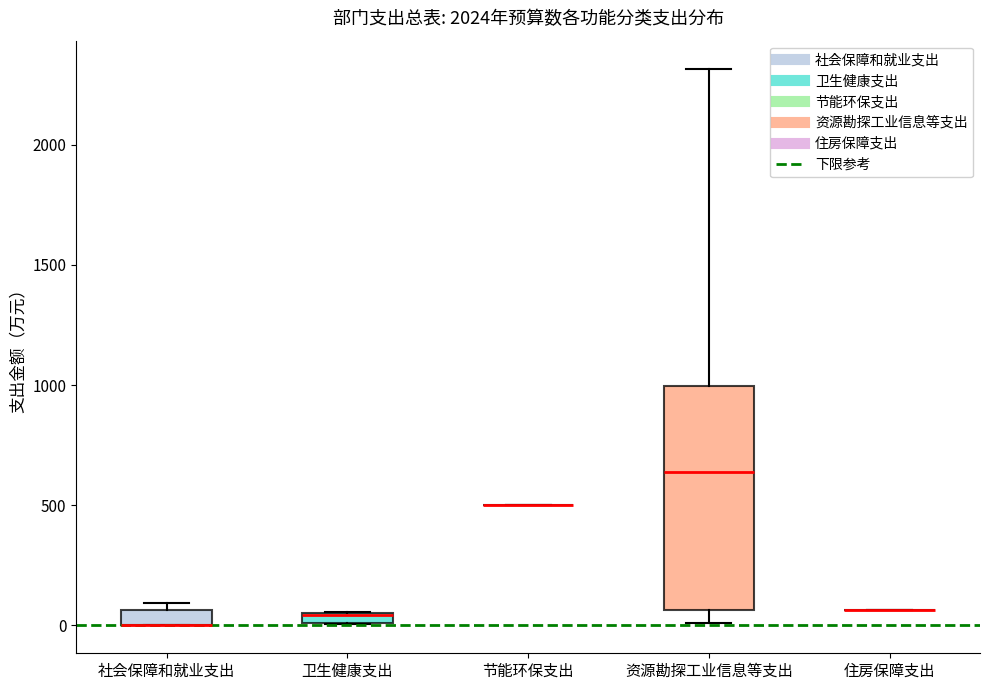

Where is the upper edge of the box for 社会保障和就业支出 on the y-axis? The values are not printed on the chart, so give them approximately, as read against the axis.

50